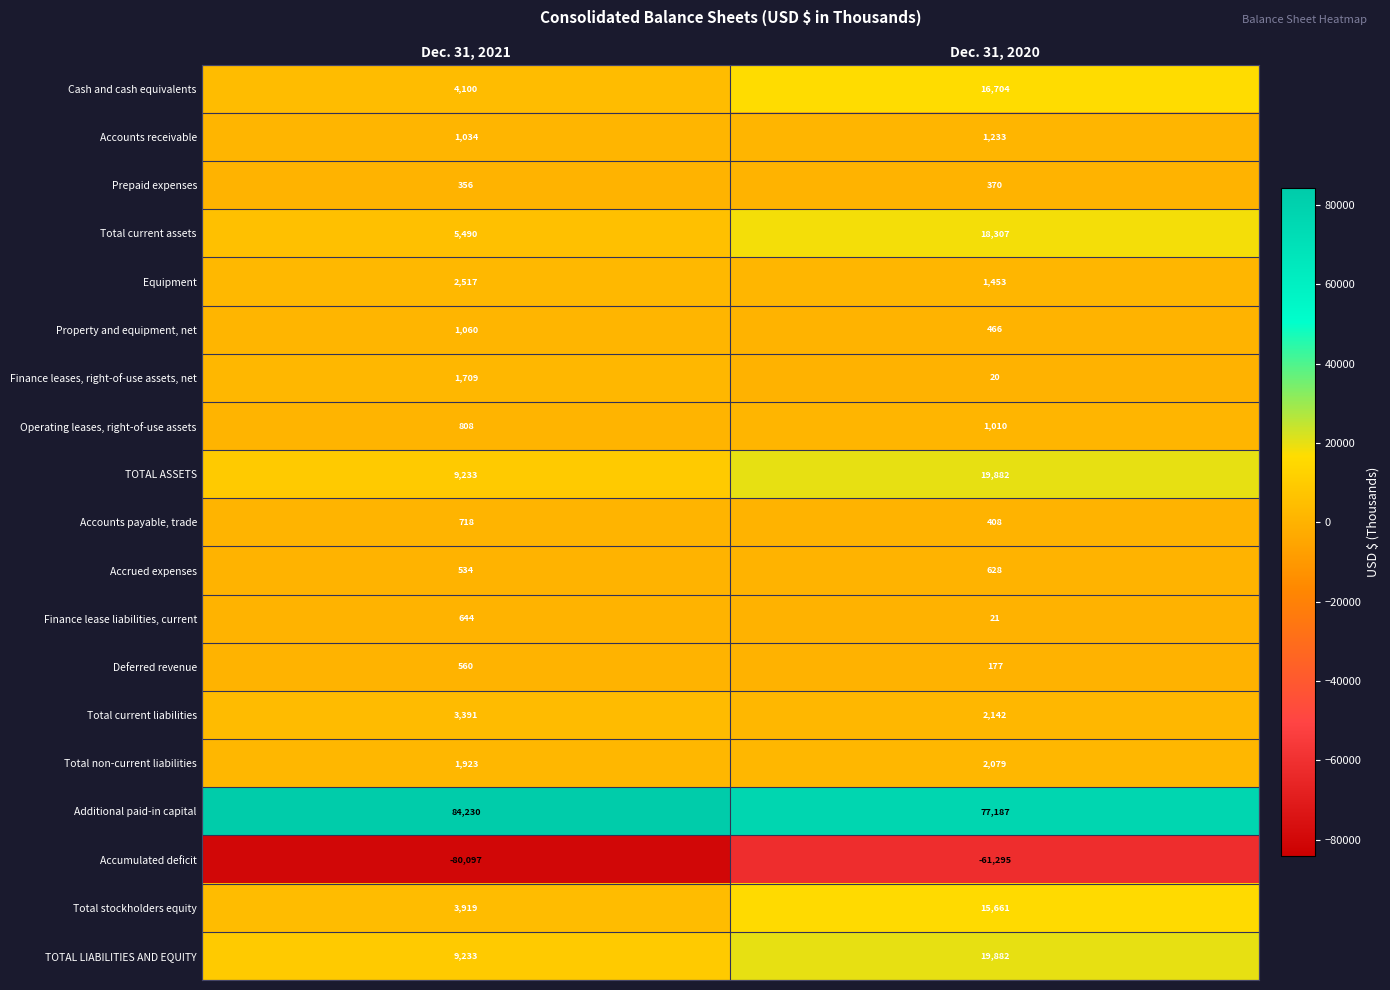

Which series has the largest total across all categories?

Additional paid-in capital